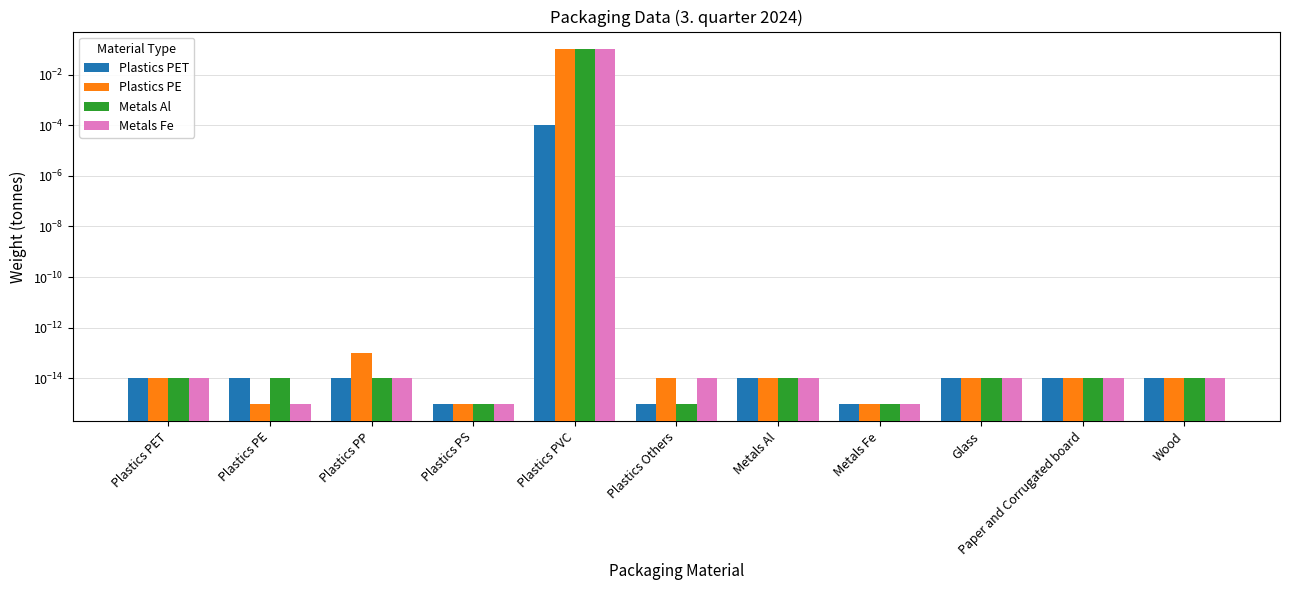

Is it true that Metals Fe equals 0.0 at Plastics PP?

False